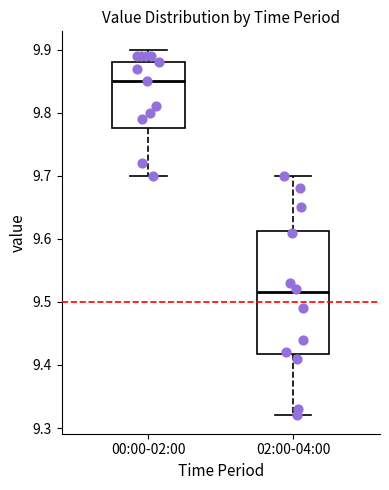

Which box's median line is the highest?

00:00-02:00